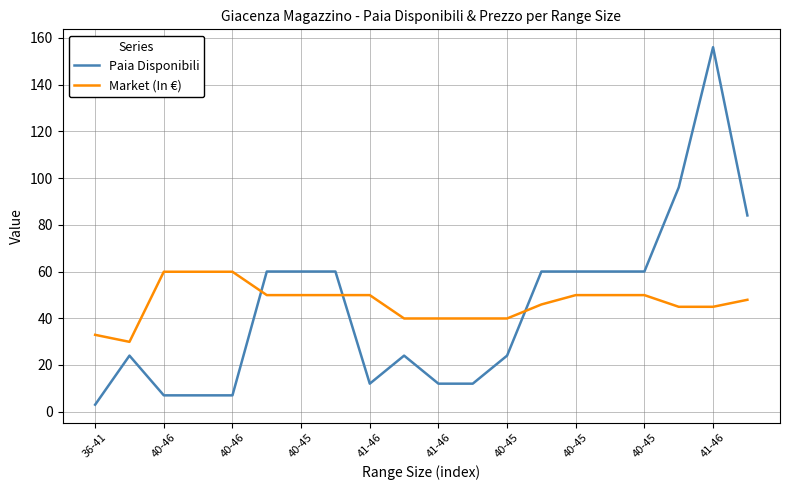

What is the difference between the maximum and minimum values in the Market (In €) series?

30.0